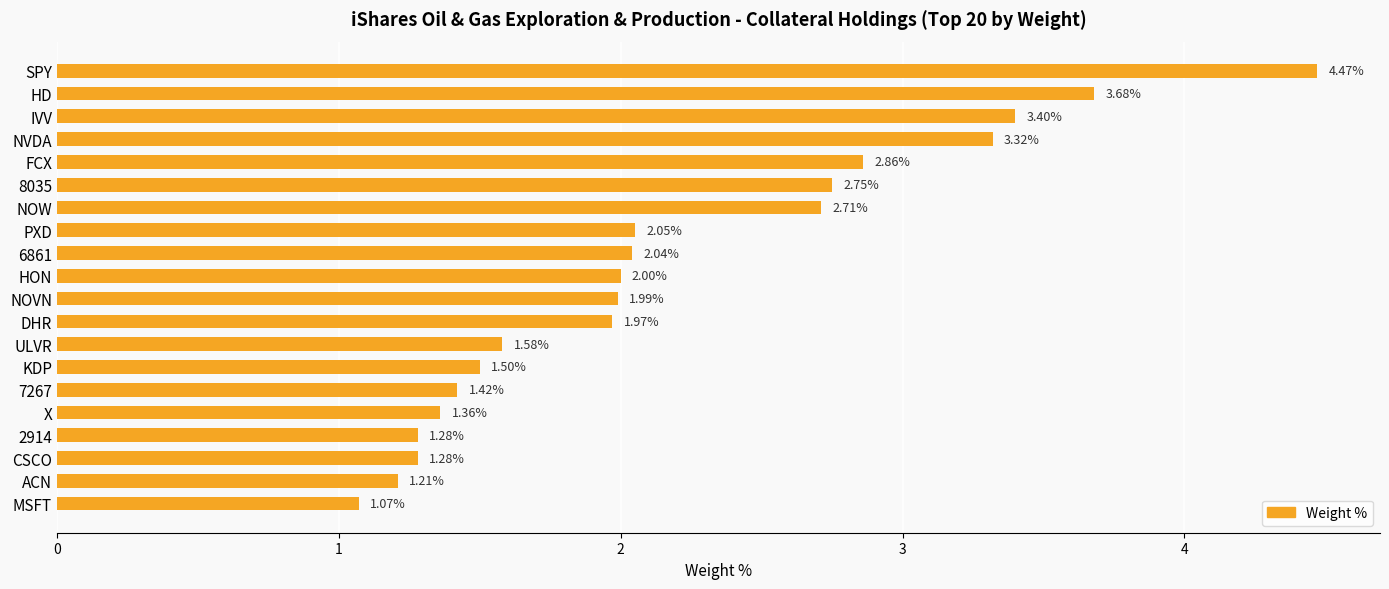

Where is the data nearest to the value 2?

HON